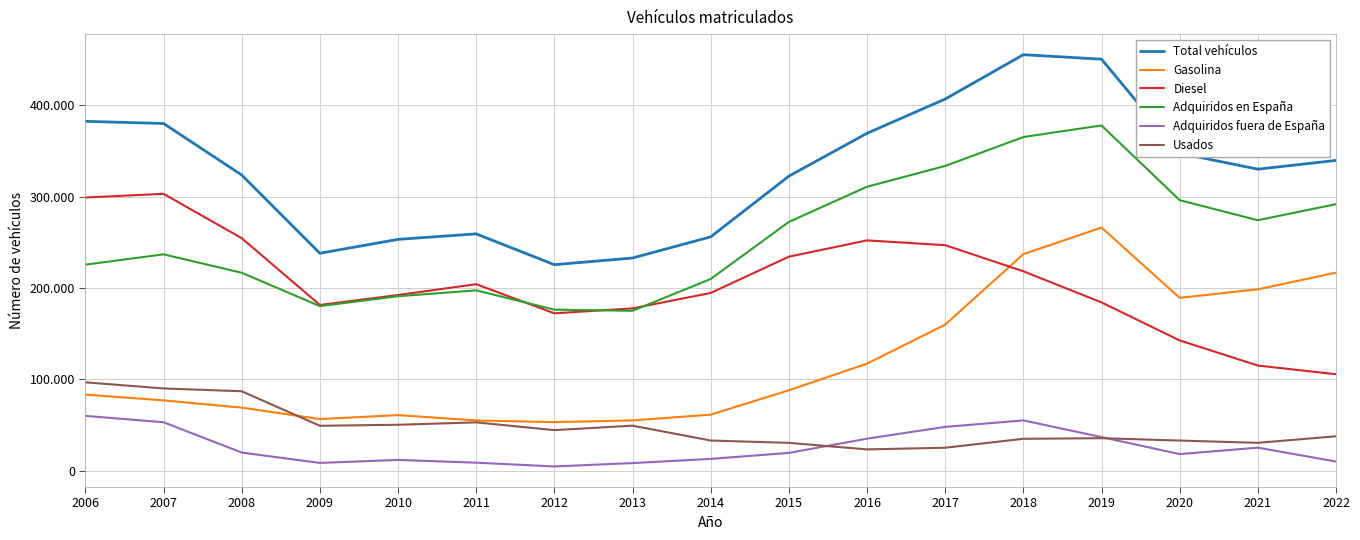

What is the difference between the second highest and minimum values in the Adquiridos fuera de España series?

50398